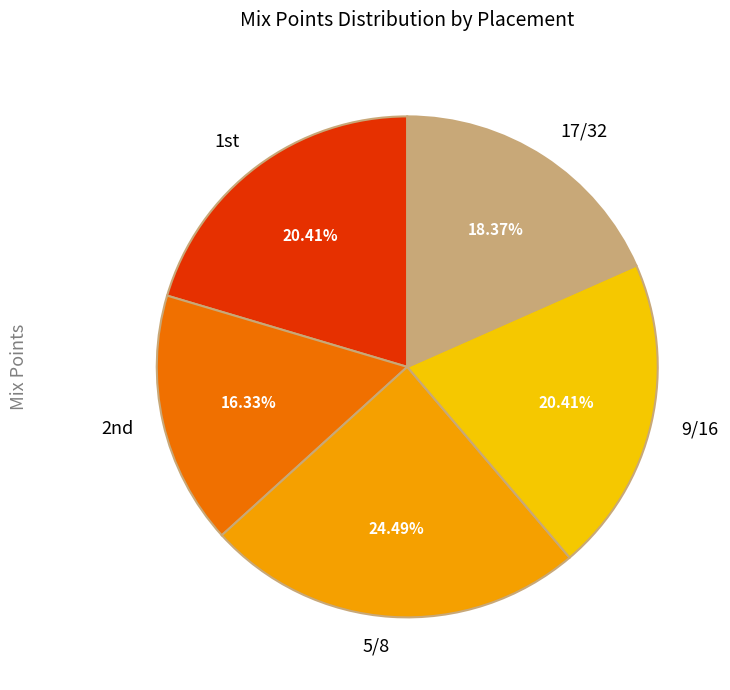

Count the number of slices in the pie.

5